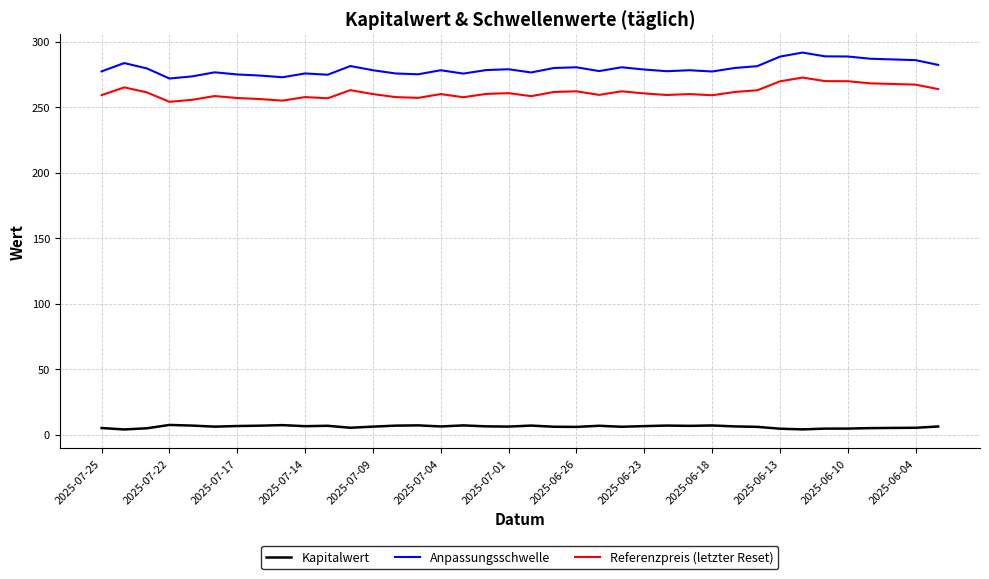

What are all the series names shown in the legend?

Kapitalwert, Anpassungsschwelle, Referenzpreis (letzter Reset)